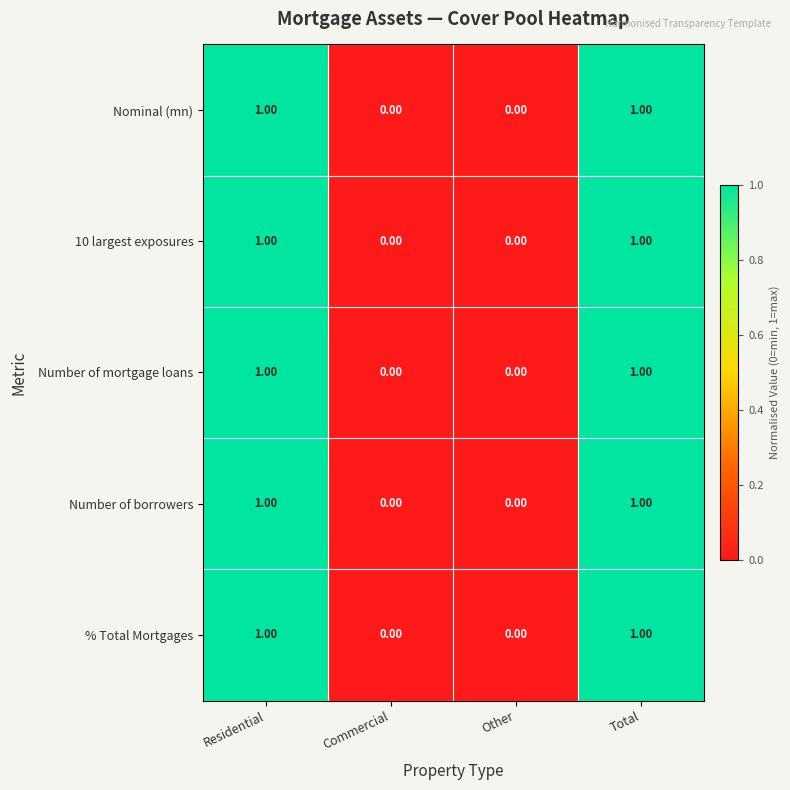

Is the value of % Total Mortgages at Total greater than the value of Number of borrowers at Commercial?

Yes